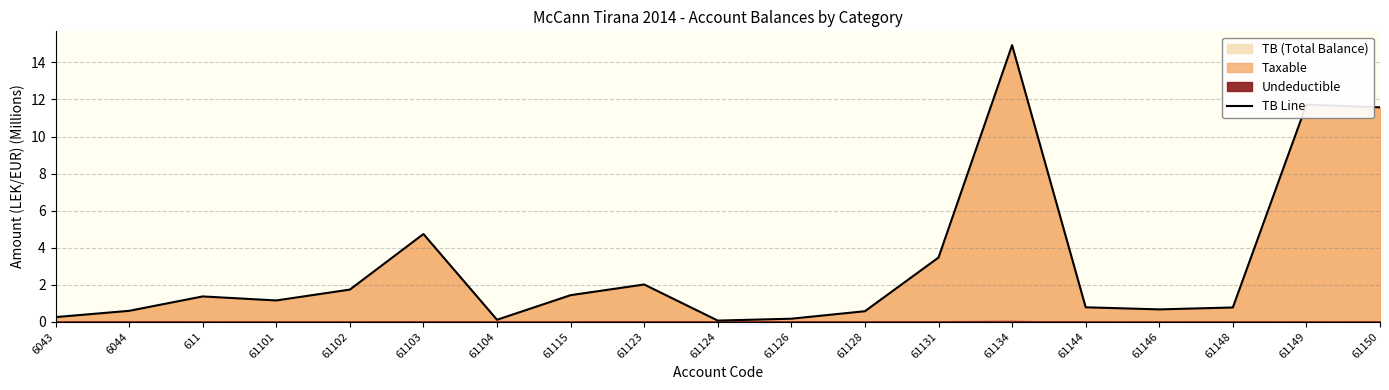

Reading left to right, transcribe all the data shown in this chart.

6043=0.3	6044=0.6	611=1.4	61101=1.1	61102=1.7	61103=4.7	61104=0.1	61115=1.4	61123=2.0	61124=0.1	61126=0.2	61128=0.6	61131=3.5	61134=14.9	61144=0.8	61146=0.7	61148=0.8	61149=11.7	61150=11.6